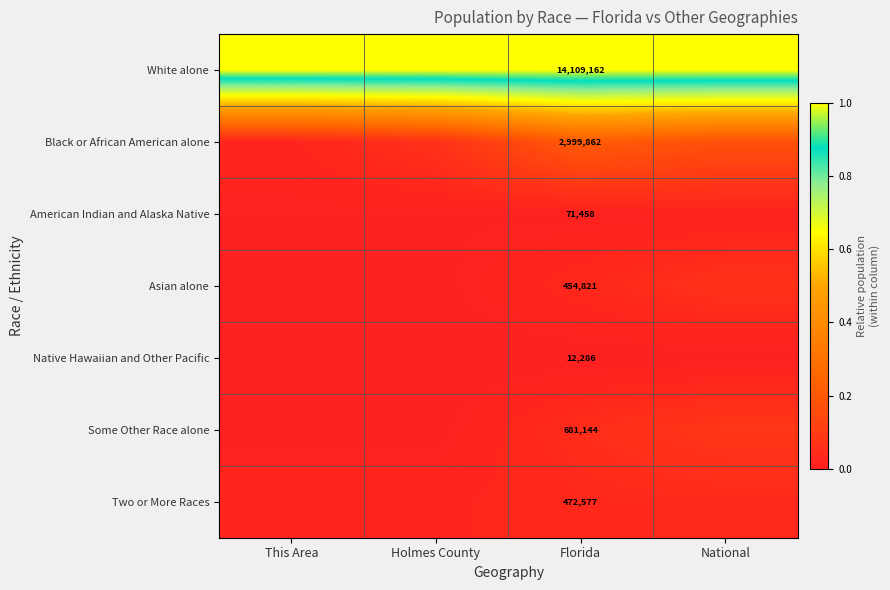

What is the total value across all series at National?

1.4